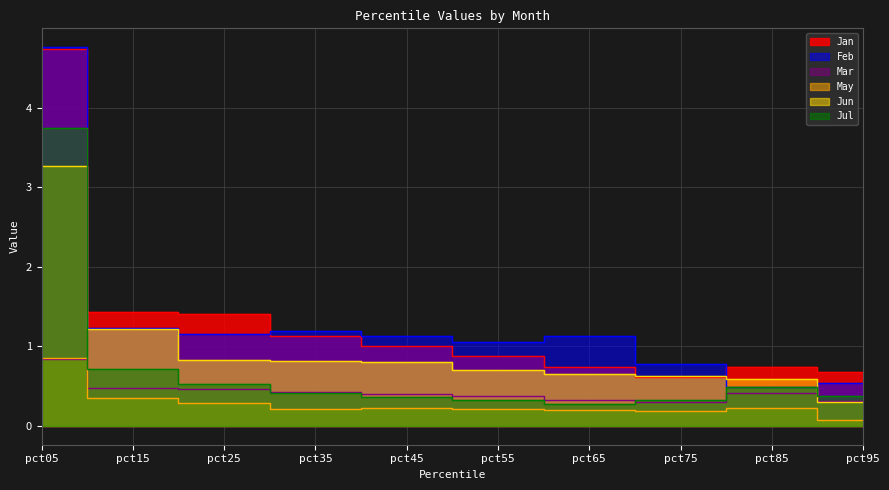

Reading left to right, list all the values displayed in this chart.

Jan: 4.7	1.4	1.4	1.1	1.0	0.9	0.7	0.6	0.7	0.7
Feb: 4.8	1.2	1.2	1.2	1.1	1.1	1.1	0.8	0.5	0.5
Mar: 0.8	0.5	0.5	0.4	0.4	0.4	0.3	0.3	0.4	0.3
May: 0.9	0.3	0.3	0.2	0.2	0.2	0.2	0.2	0.2	0.1
Jun: 3.3	1.2	0.8	0.8	0.8	0.7	0.7	0.6	0.6	0.3
Jul: 3.7	0.7	0.5	0.4	0.4	0.3	0.3	0.3	0.5	0.4